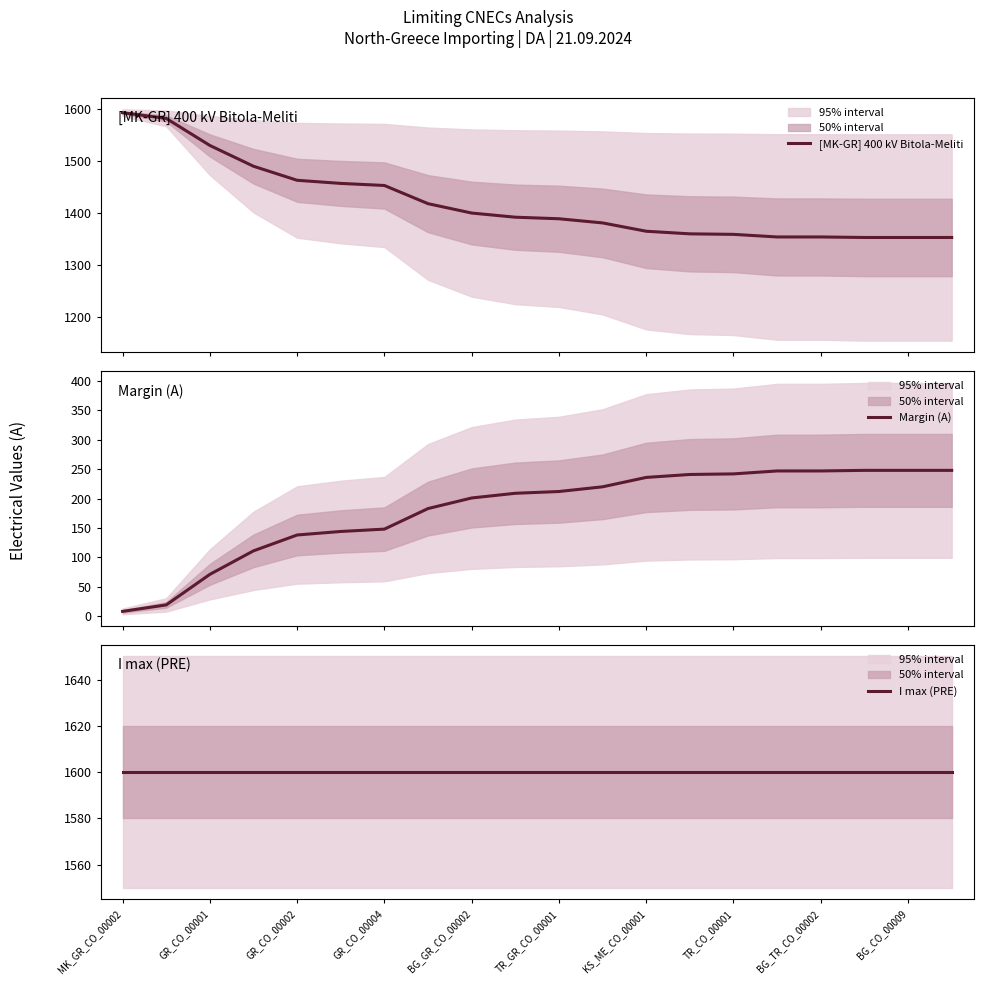

The value of I max (PRE) at 19 is 1600. True or false?

True